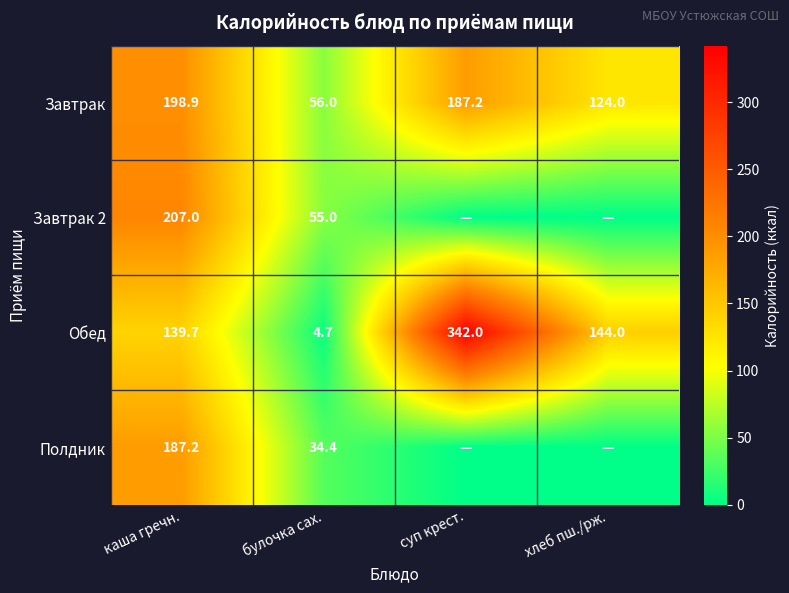

What is the total value across all series at булочка сах.?

150.1